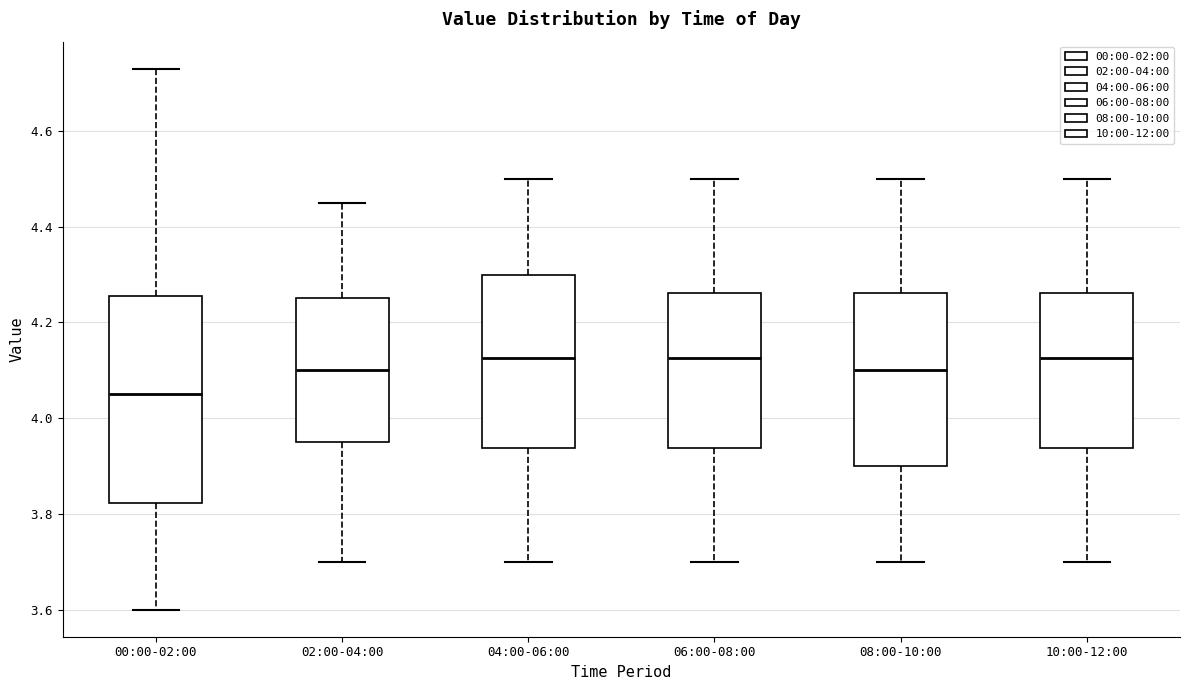

Which box is the tallest, from its lower edge to its upper edge?

00:00-02:00